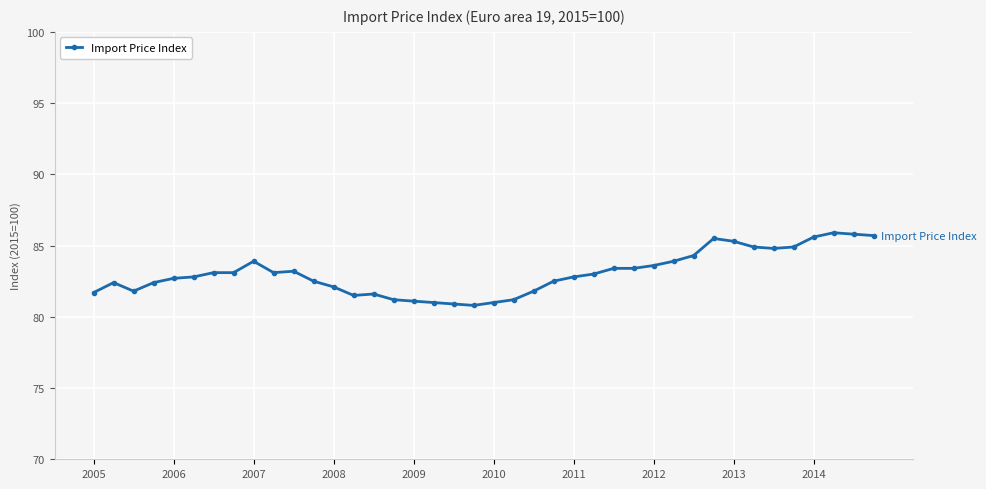

What is the value of the 19th point from the left?

80.9